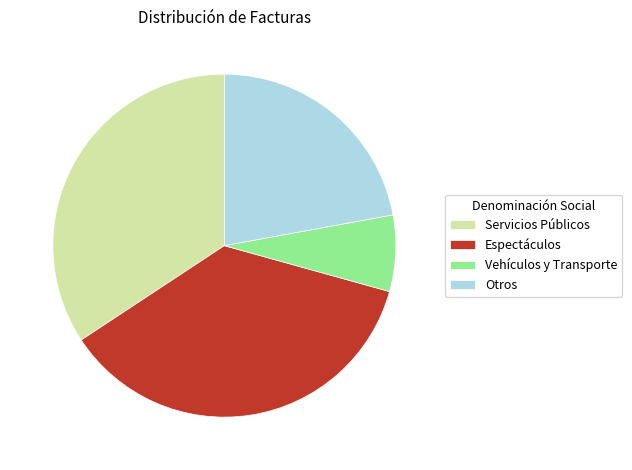

Rank the categories by value from lowest to highest.

Vehículos y Transporte, Otros, Servicios Públicos, Espectáculos